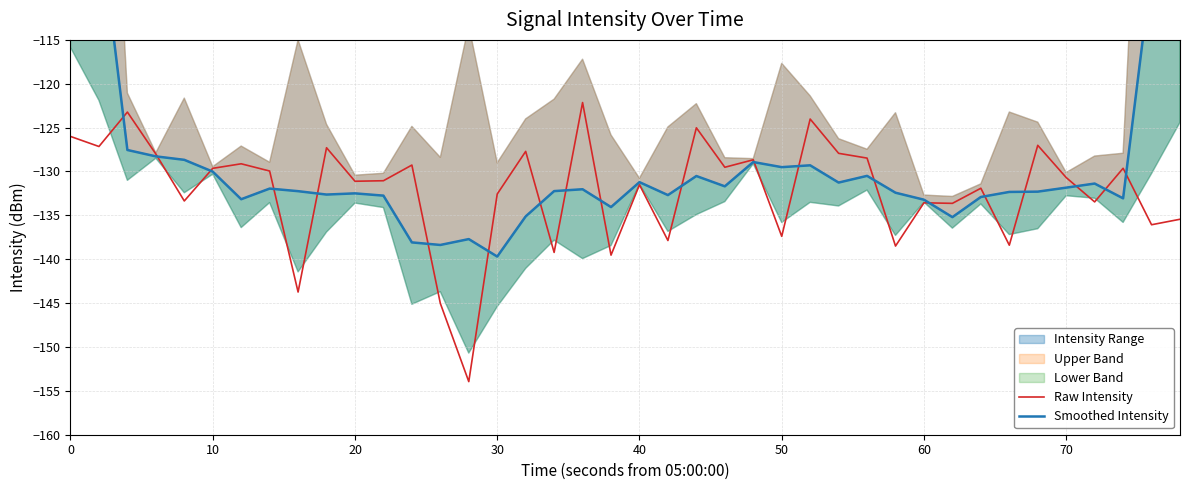

What is the value of the Smoothed Intensity point at the 2nd from the left?

-100.9